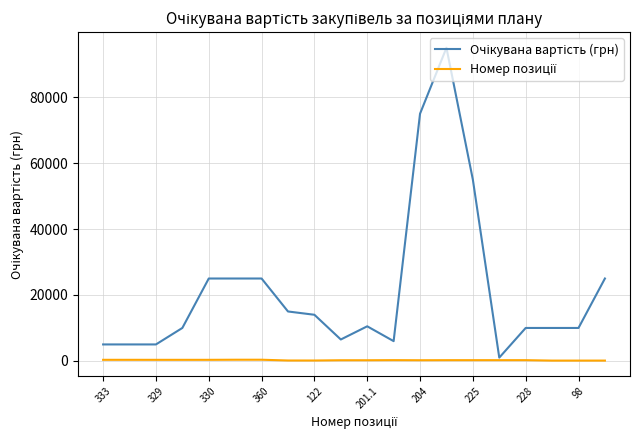

What is the maximum value shown in the chart?

95000